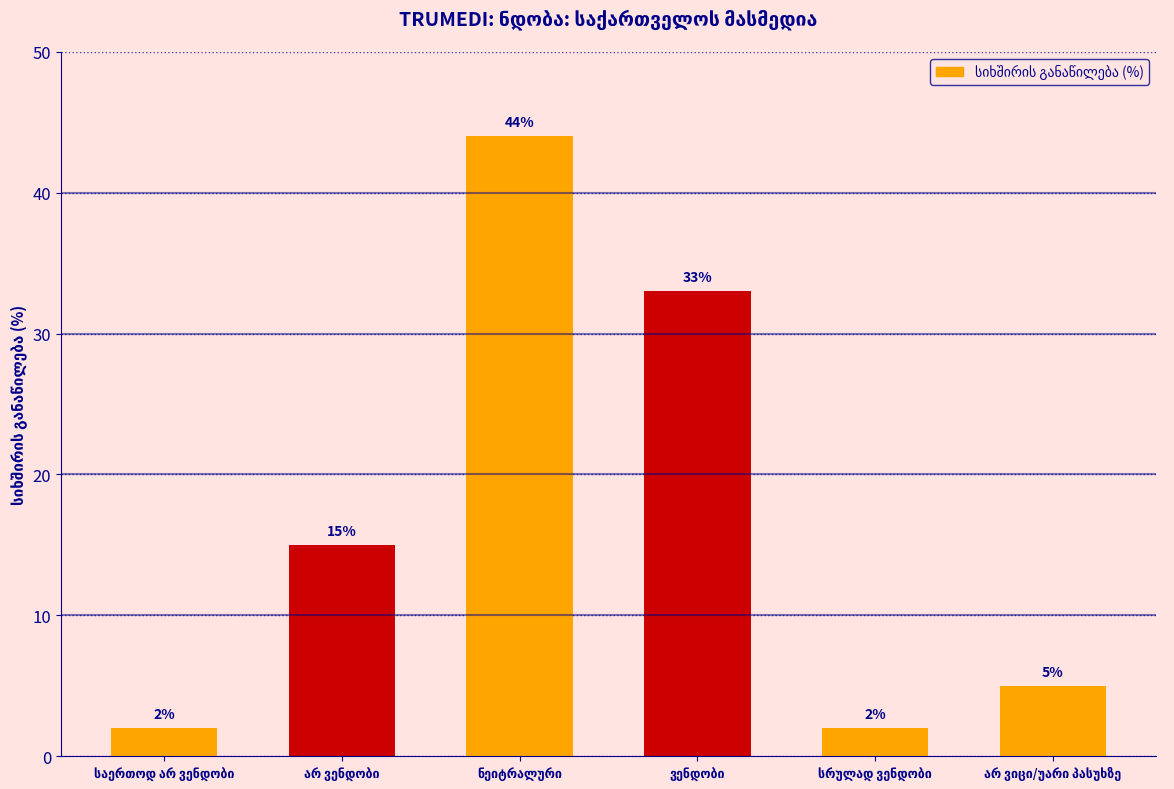

How many series are shown in this chart?

1